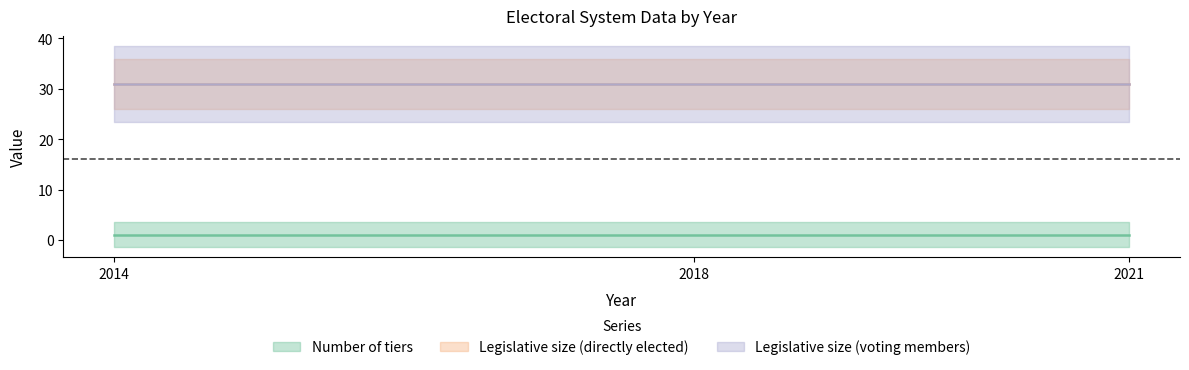

What is the greatest value displayed?

31